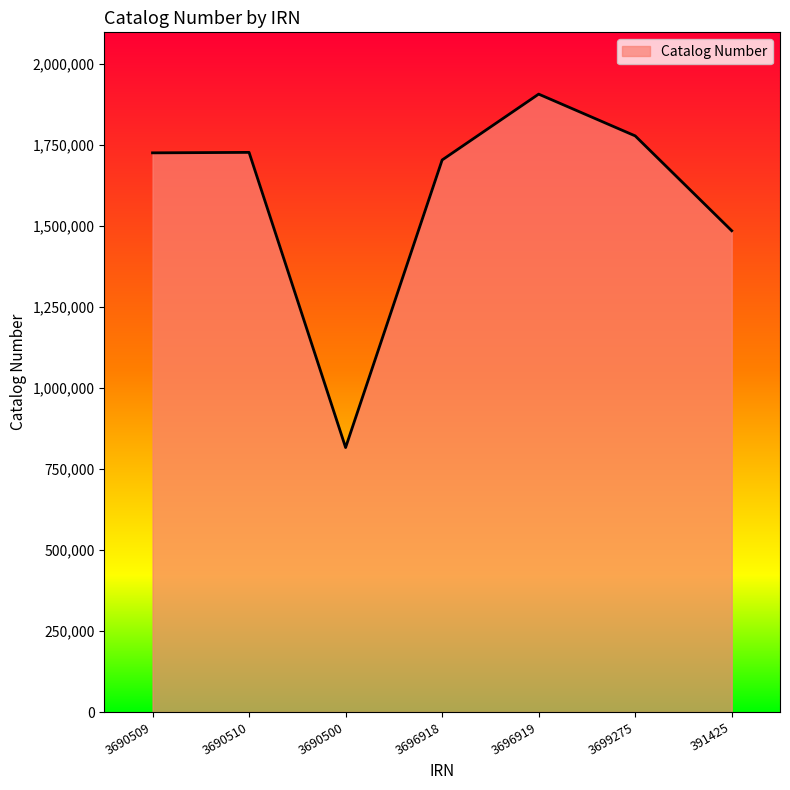

What is the approximate value at 3696919?

1906837